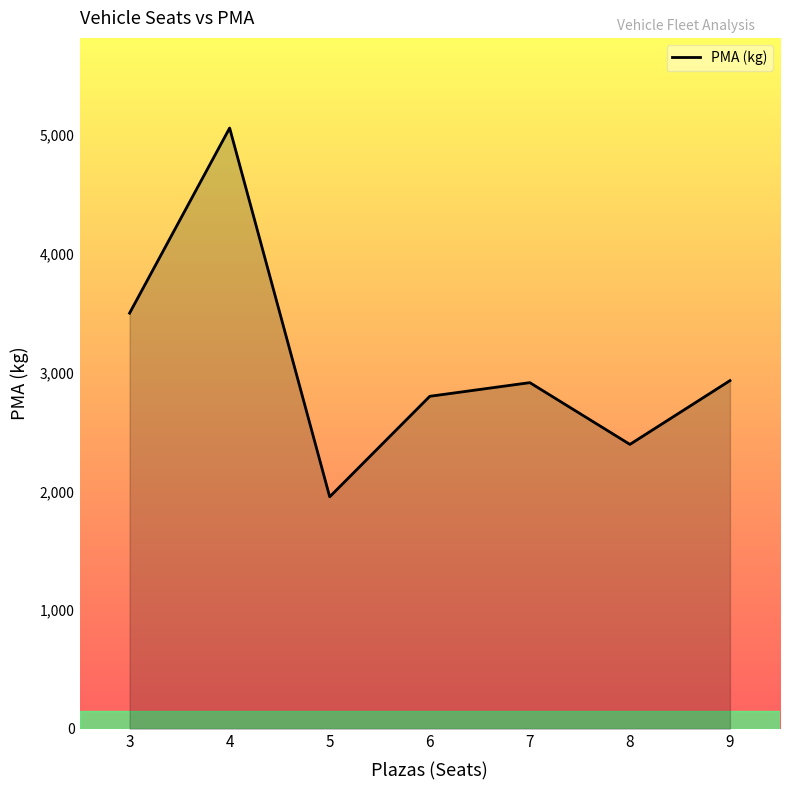

What is the change in value from 7 to 9?

+17.0